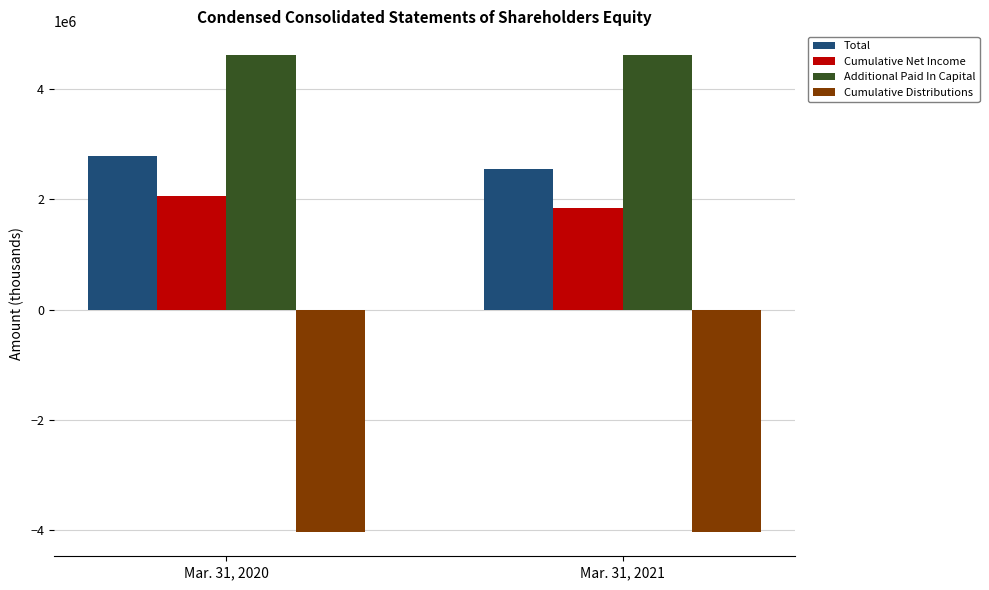

Rank the series at Mar. 31, 2020 from highest to lowest value.

Additional Paid In Capital, Total, Cumulative Net Income, Cumulative Distributions